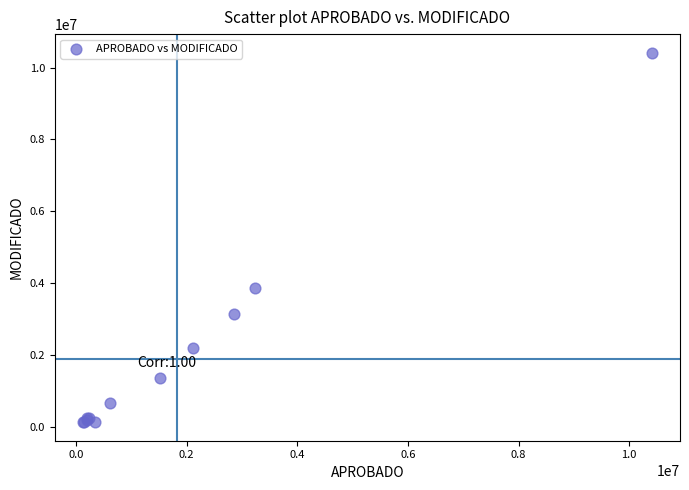

What Y value in the scatter plot is closest to 5275319?

3869067.7